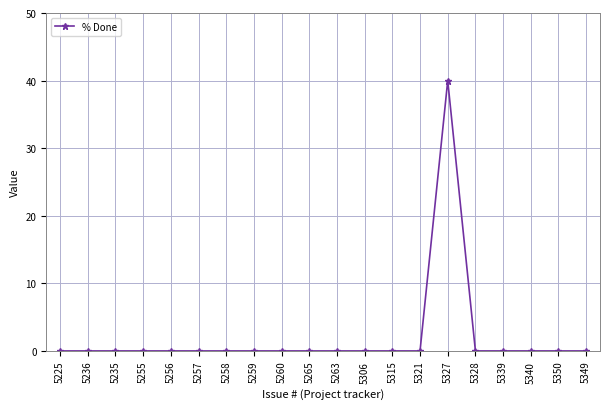

Reading left to right, extract all data points from this chart.

0	0	0	0	0	0	0	0	0	0	0	0	0	0	40	0	0	0	0	0